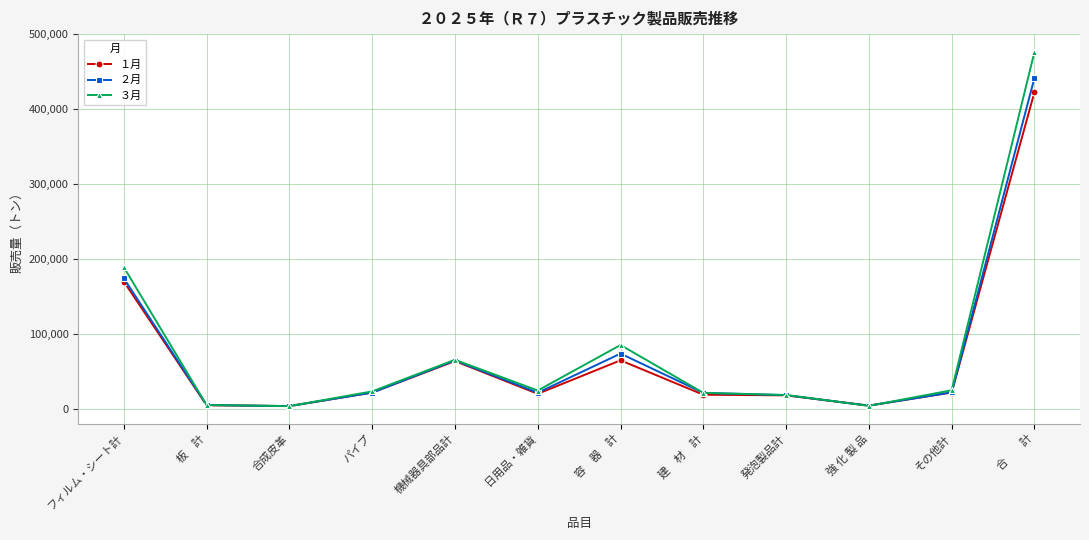

At how many categories does at least one series exceed 186693?

2